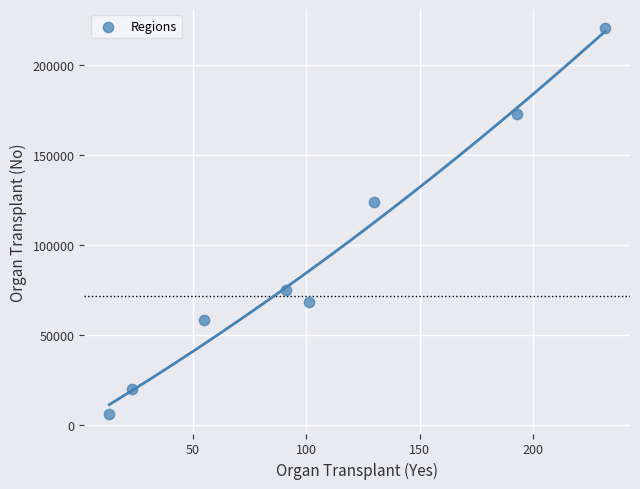

What Y value in the scatter plot is closest to 113099?

123581